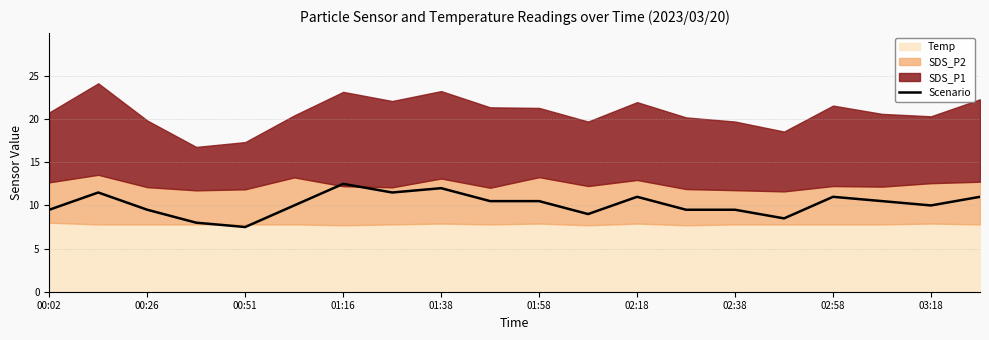

The chart shows a value of 4.5 at 00:02. True or false?

False